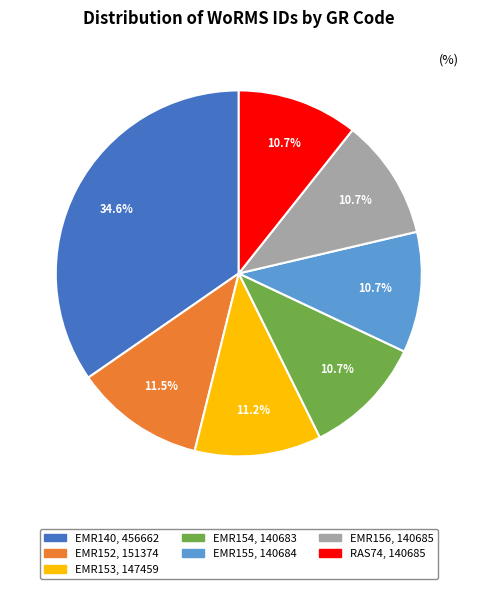

Is there a majority slice in this chart?

No